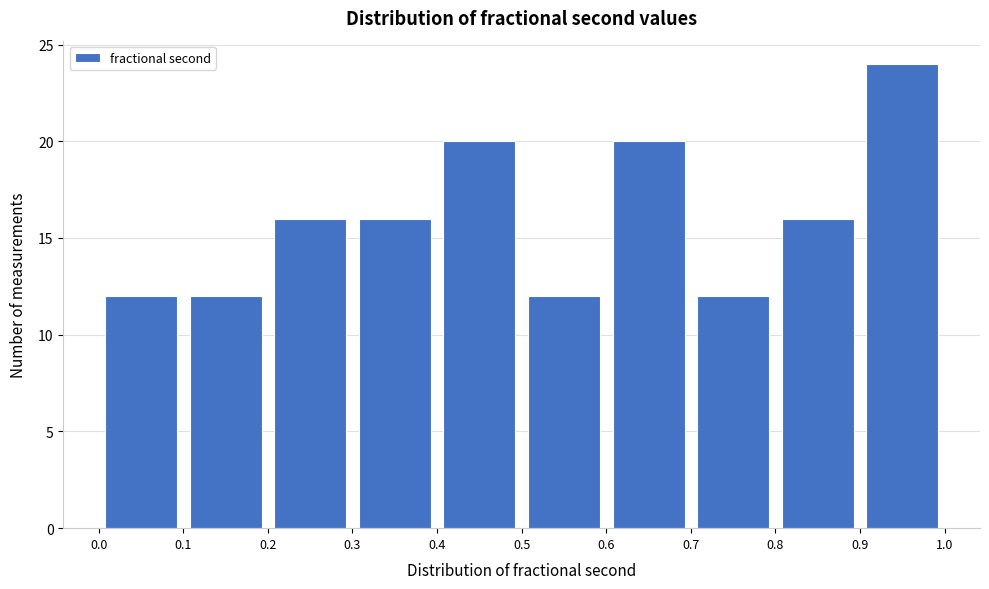

Reading left to right, list every bar in this chart as the range it spans on the x-axis followed by its height. The values are not printed on the chart, so give them approximately, as read against the axis.

0.0 to 0.1: 12
0.1 to 0.2: 12
0.2 to 0.3: 16
0.3 to 0.4: 16
0.4 to 0.5: 20
0.5 to 0.6: 12
0.6 to 0.7: 20
0.7 to 0.8: 12
0.8 to 0.9: 16
0.9 to 1.0: 24